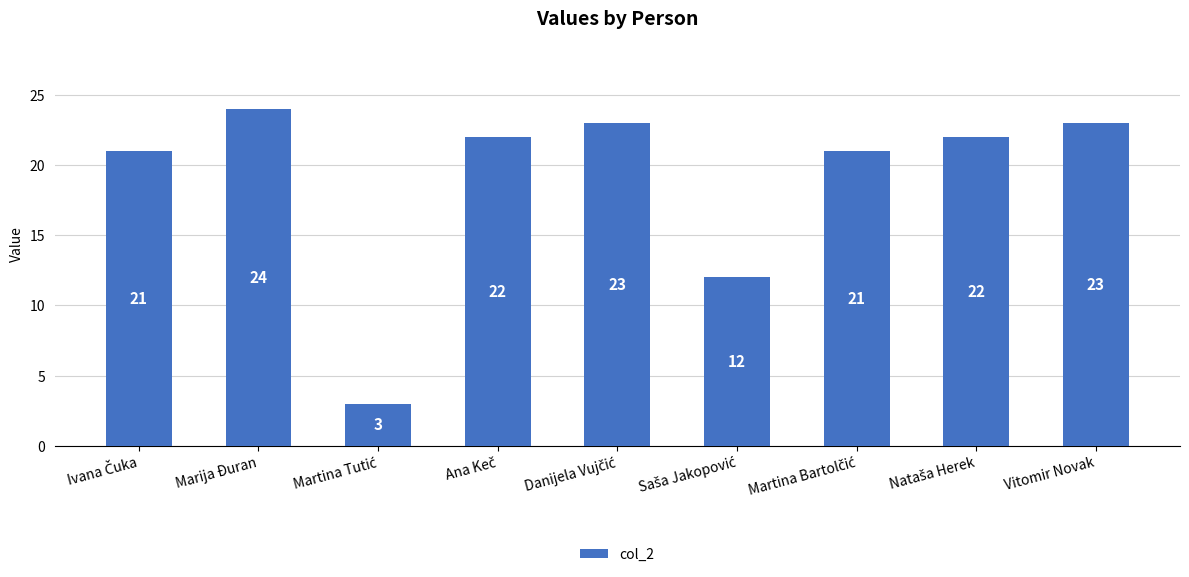

What is the difference between the maximum and minimum values?

21